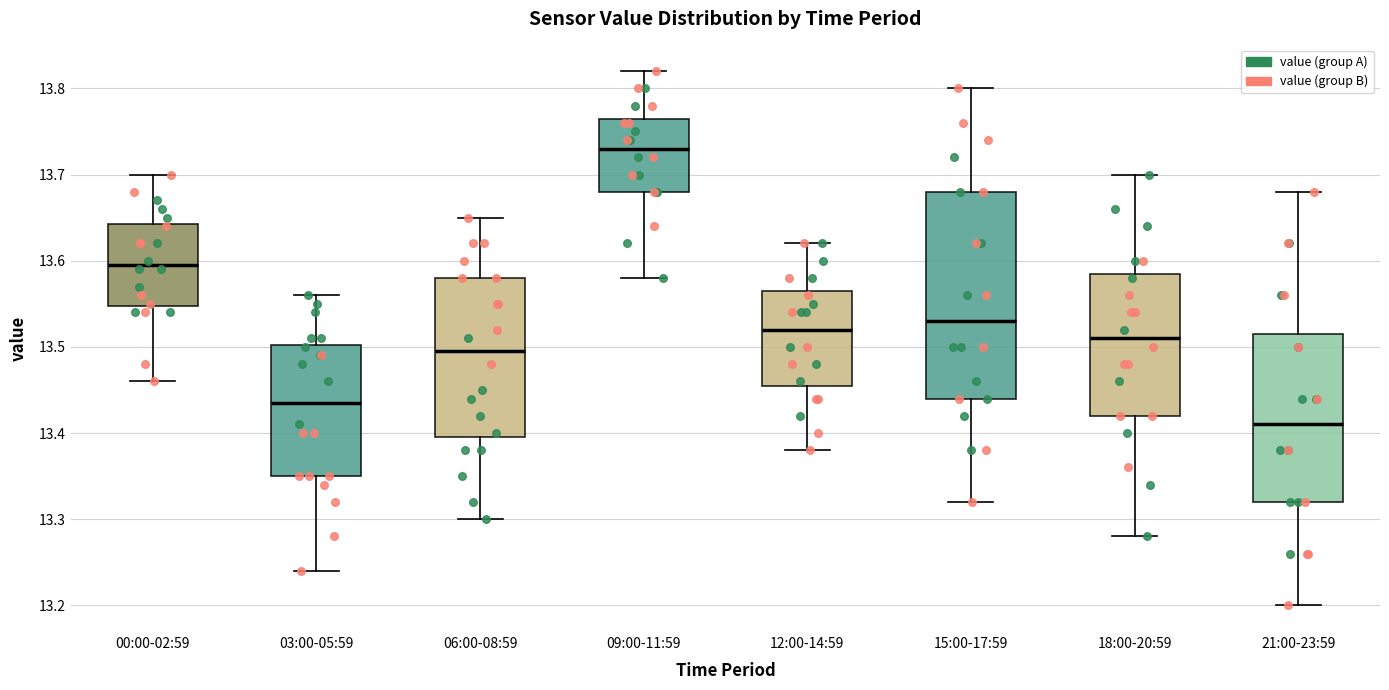

Which box has the highest median line?

09:00-11:59